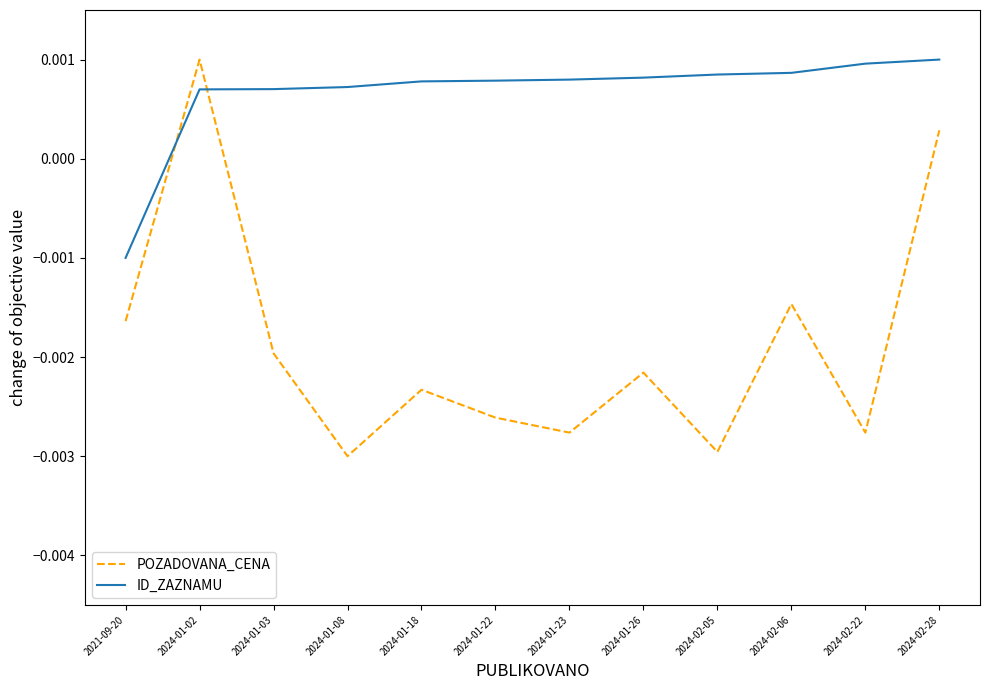

Count the number of data series in this chart.

2